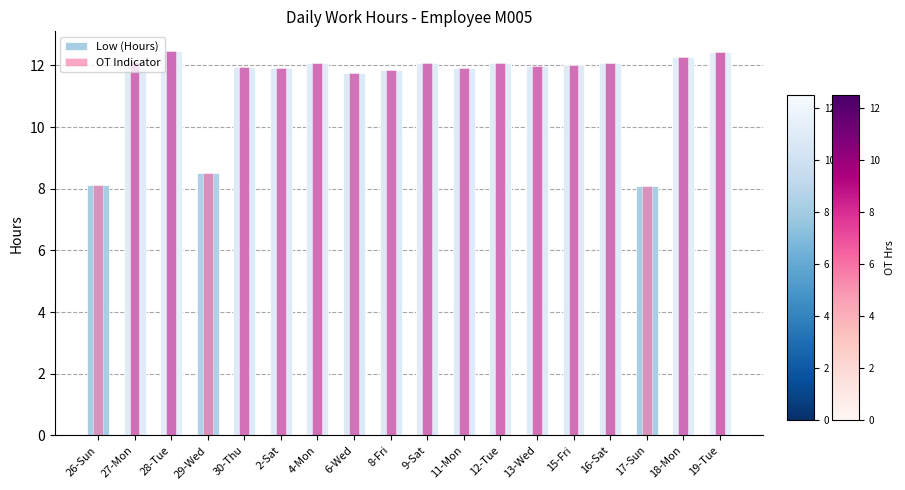

Read the Low (Hours) value at 4-Mon.

12.1